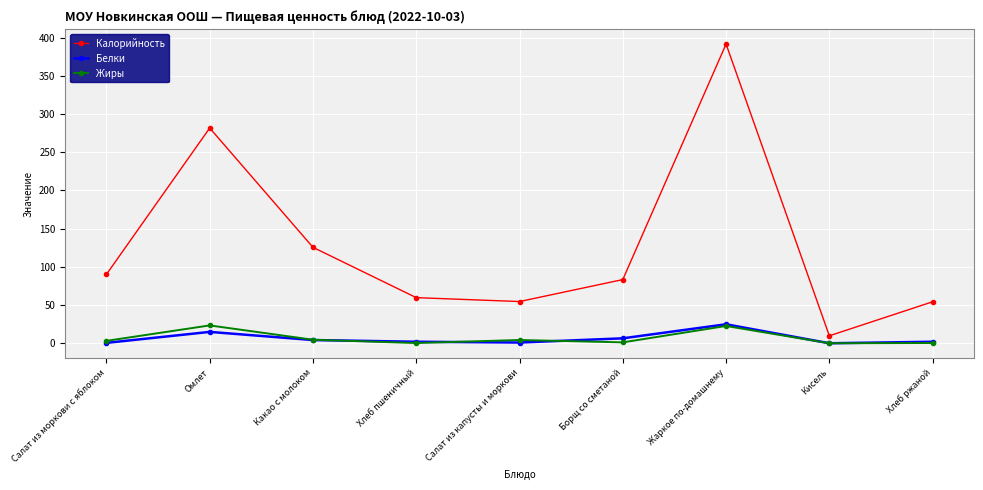

At how many categories does at least one series exceed 315?

1